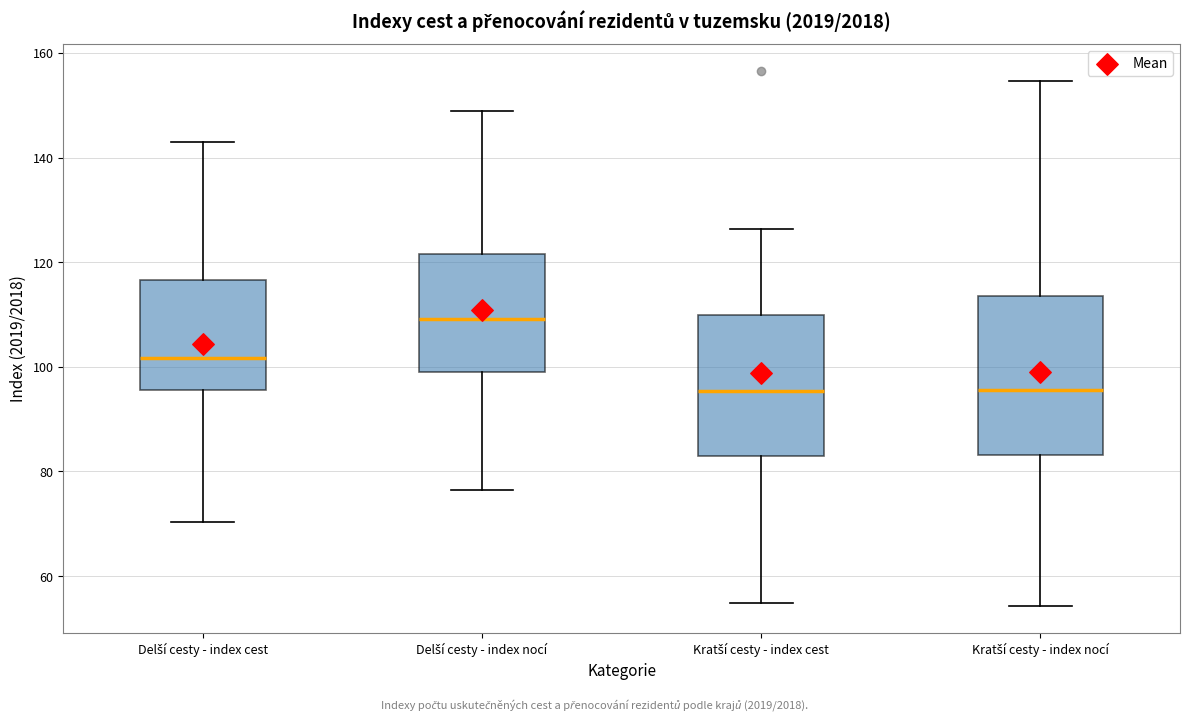

Reading left to right, transcribe this box plot: for each box, give where its median line is, the range the box spans, and where its two whiskers end, as read against the y-axis. The values are not printed on the chart, so give them approximately, as read against the axis.

Delší cesty - index cest: median 102, box 96 to 116, whiskers 70 to 144
Delší cesty - index nocí: median 110, box 98 to 122, whiskers 76 to 148
Kratší cesty - index cest: median 96, box 84 to 110, whiskers 54 to 126
Kratší cesty - index nocí: median 96, box 84 to 114, whiskers 54 to 154